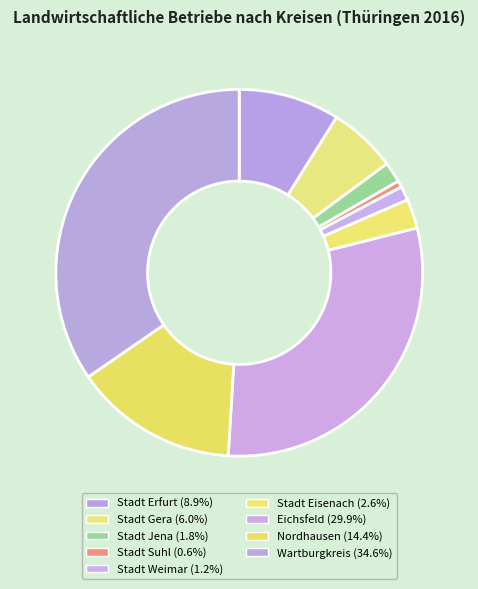

Is it true that Eichsfeld is 30% of the pie?

True